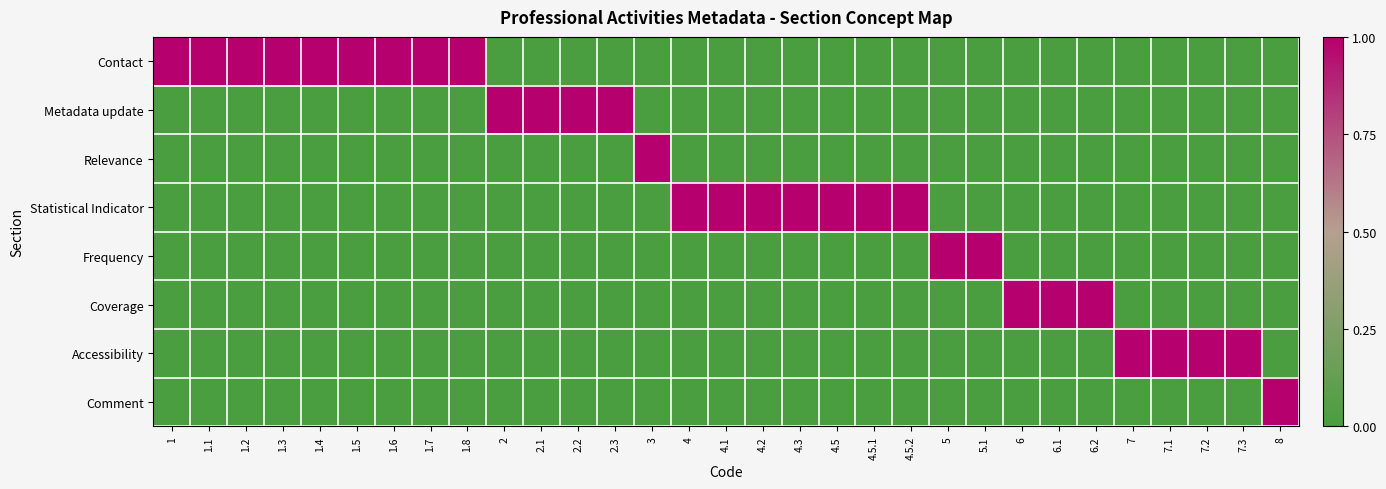

At which category is the sum across all series the highest?

1